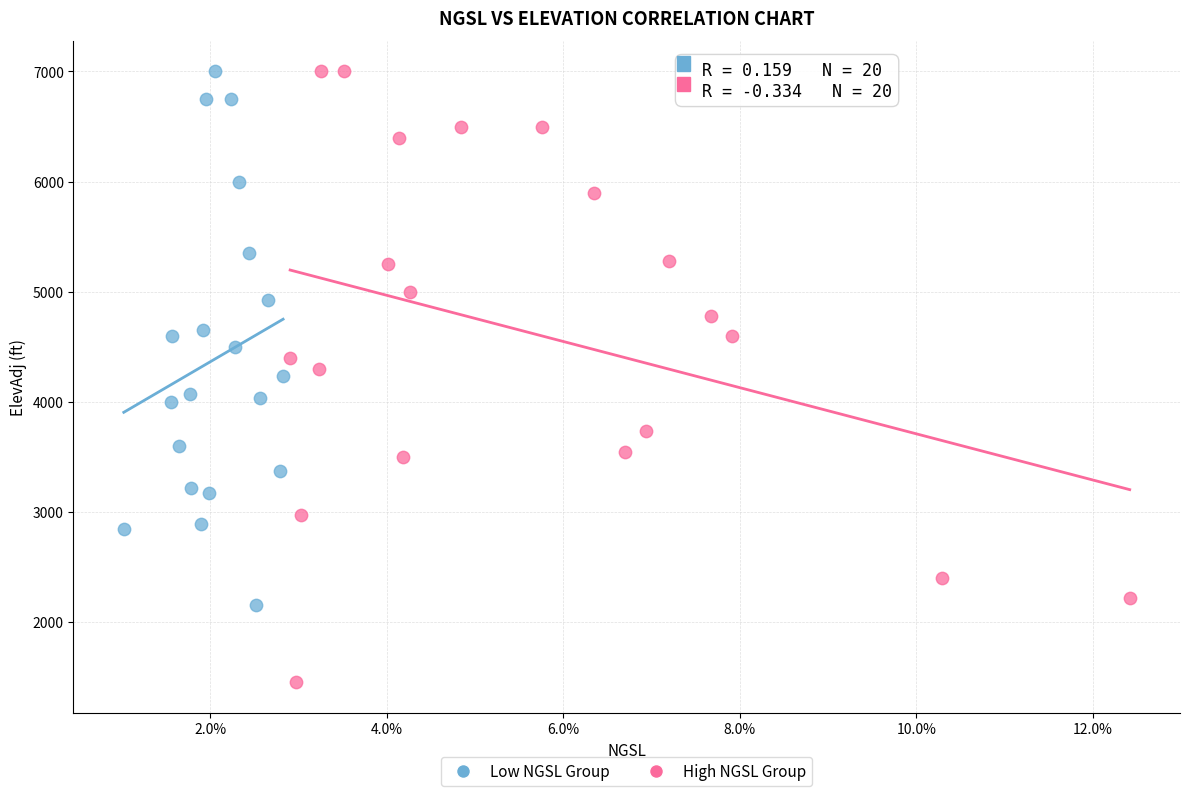

Which series has the widest spread of Y values?

High NGSL Group